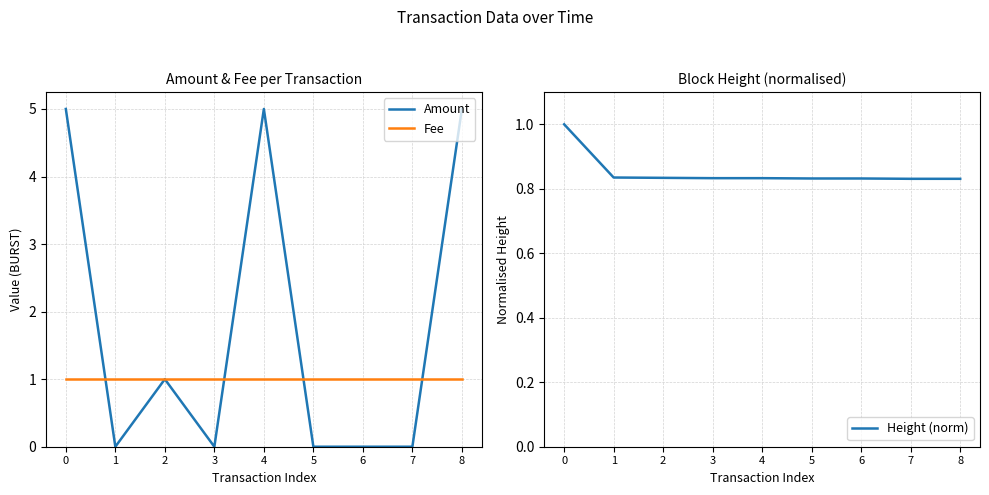

How many data points does each series have?

9